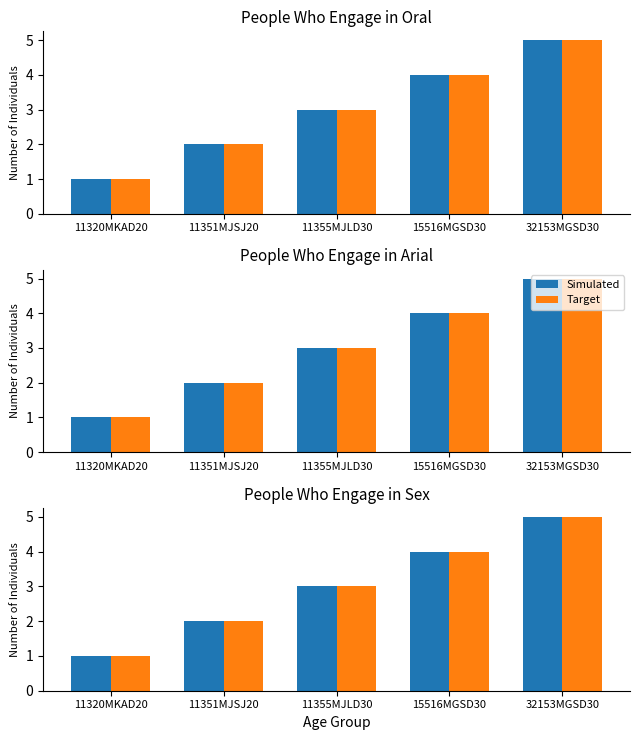

Which series changed the most between 11351MJSJ20 and 11355MJLD30?

Simulated